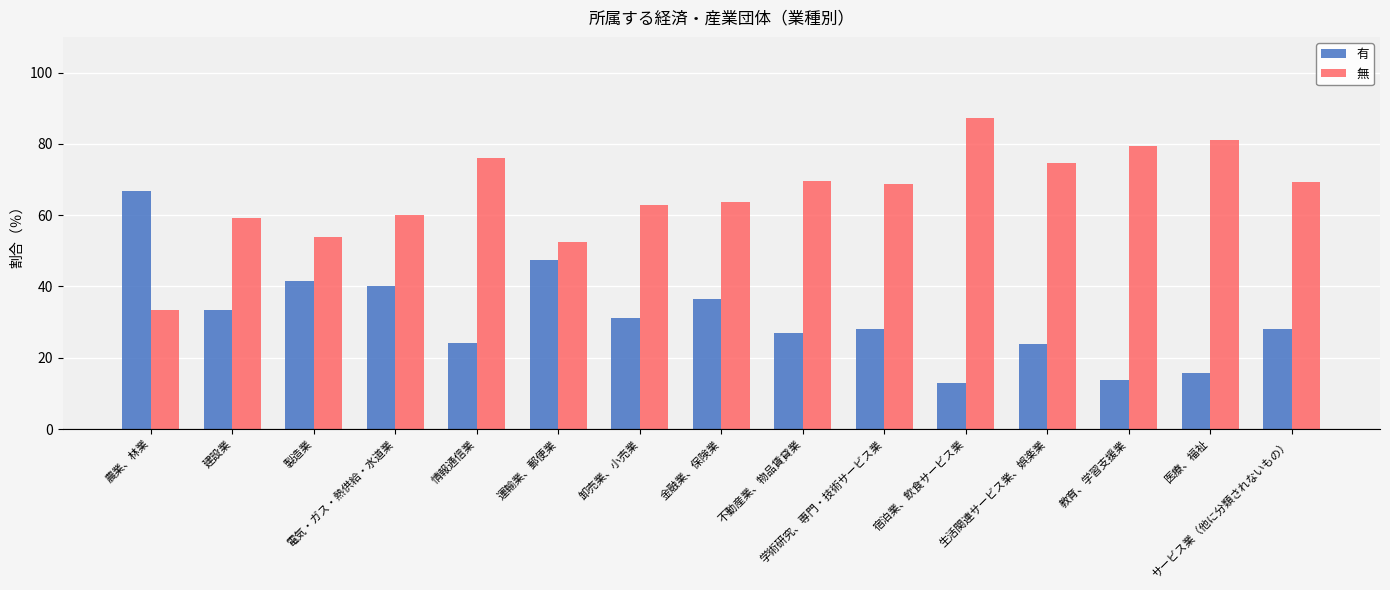

What is the maximum value for 有?

66.7